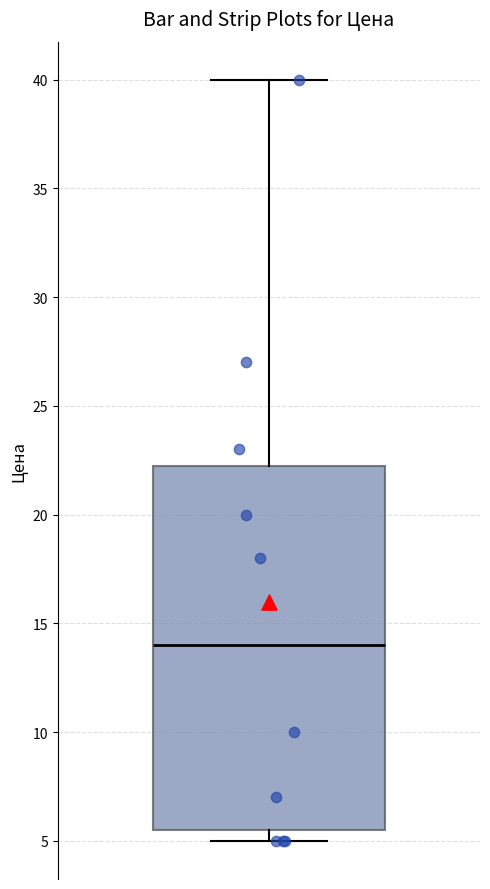

Read this box plot against the y-axis: the position of the median line, the range covered by the box, and the ends of both whiskers. The values are not printed on the chart, so give them approximately, as read against the axis.

median 14.0, box 5.5 to 22.5, whiskers 5.0 to 40.0